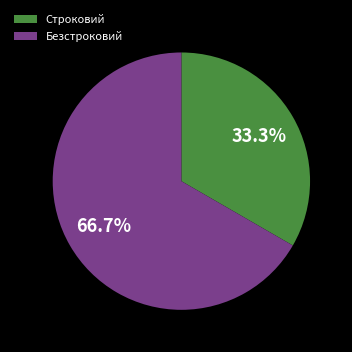

To the nearest percent, what percentage of the pie is Безстроковий?

67%